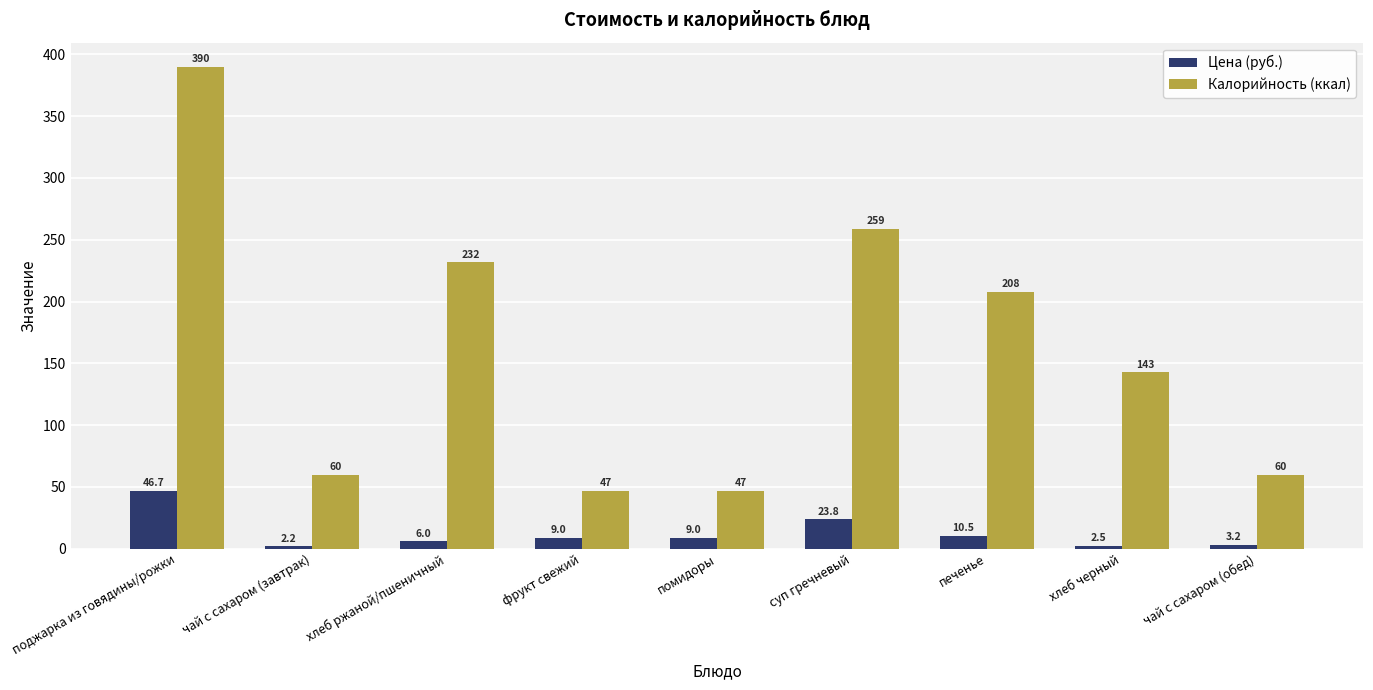

What are all the series names shown in the legend?

Цена (руб.), Калорийность (ккал)